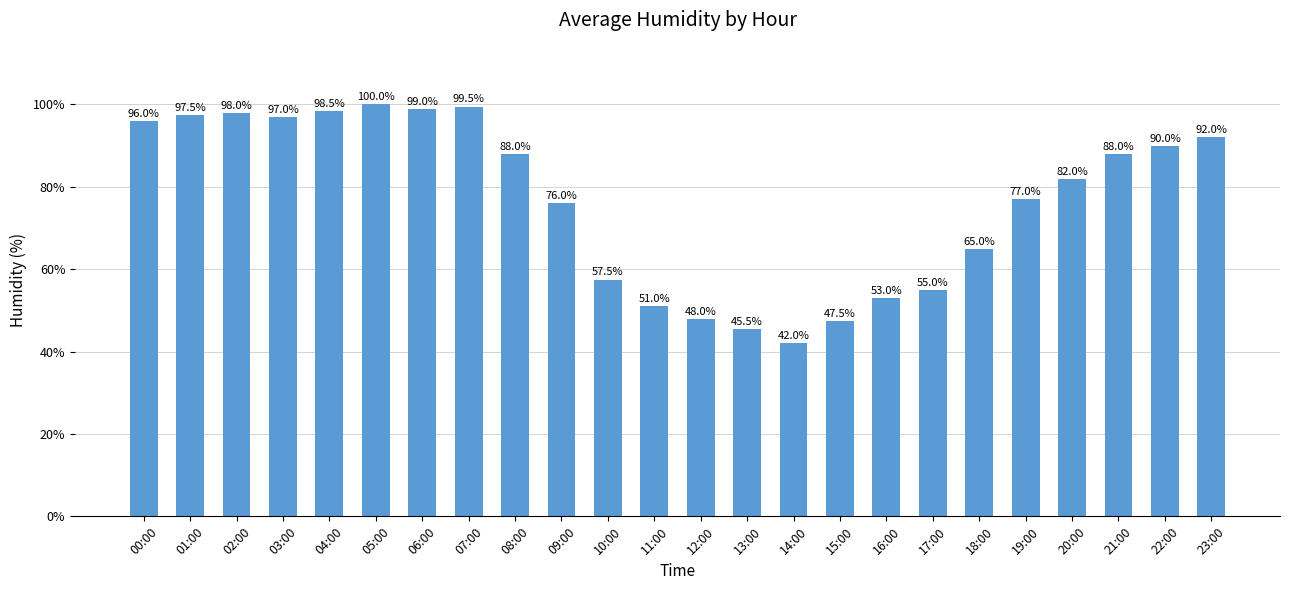

How many values are below 88?

12